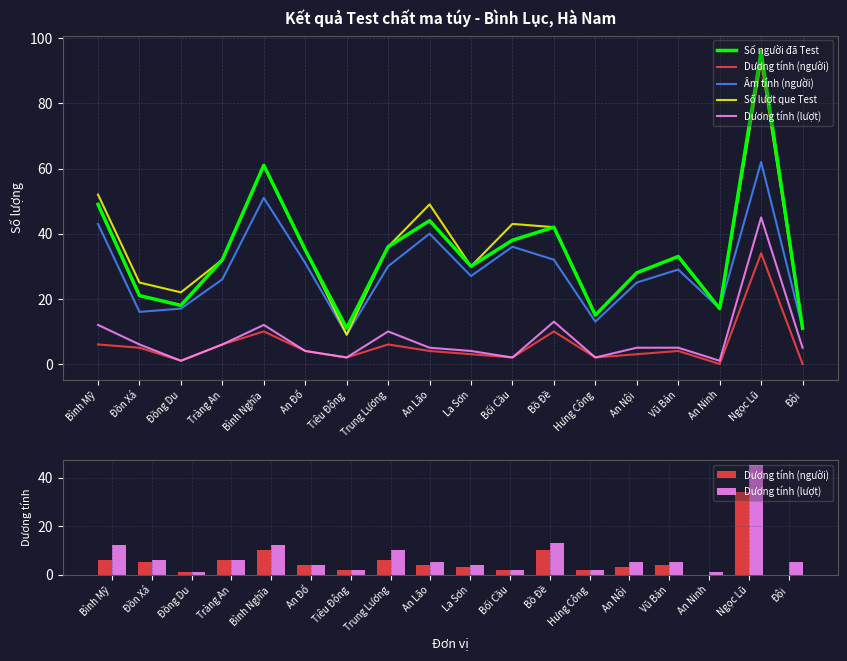

What is the approximate value of Số người đã Test at La Sơn, to the nearest 5?

30